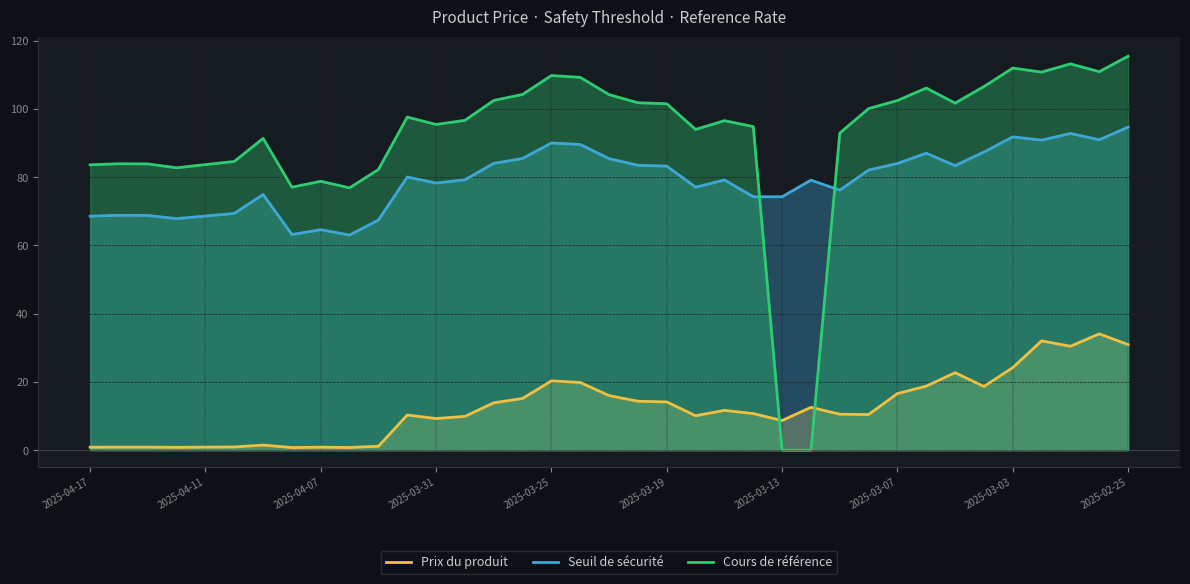

The Cours de référence series shows 0.0 at 25. True or false?

True